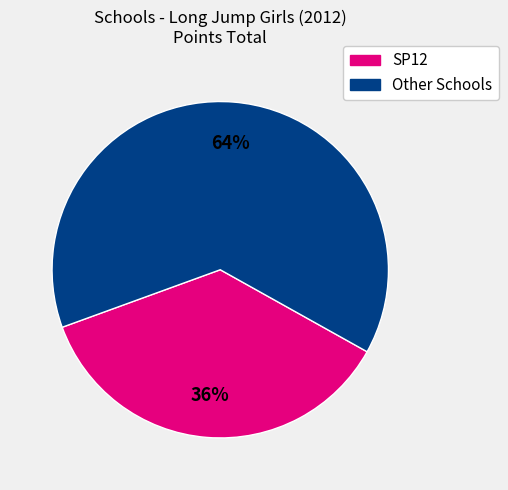

Is there any slice that represents more than half of the pie?

Yes